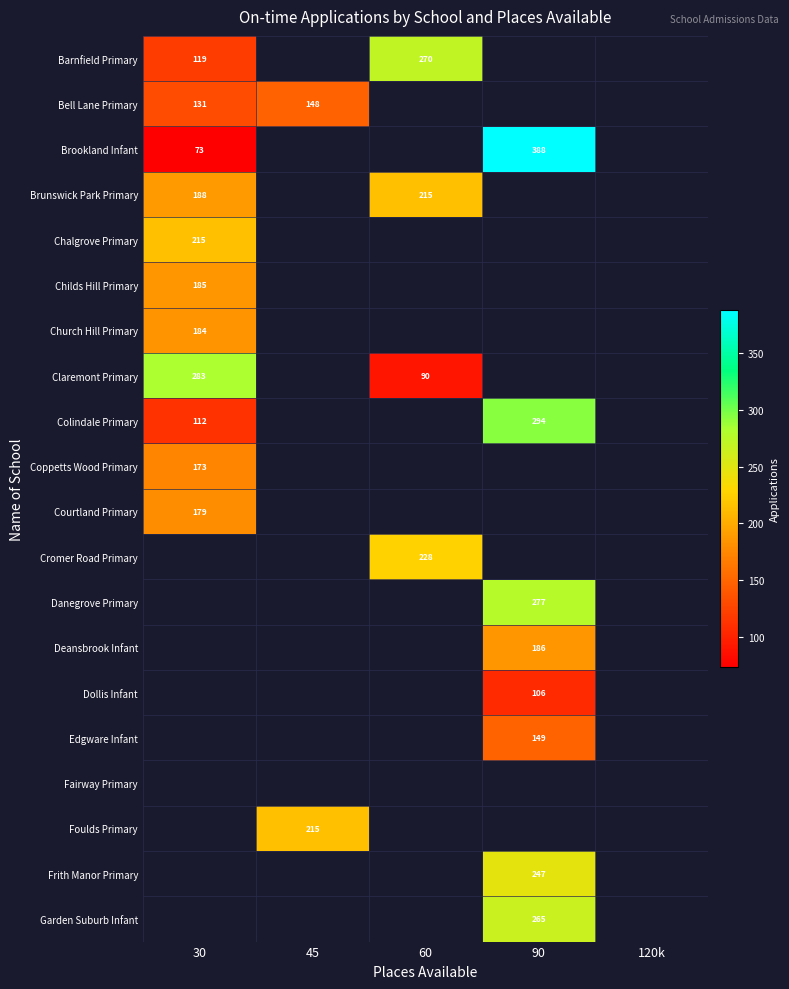

At how many categories does at least one series exceed 313?

1